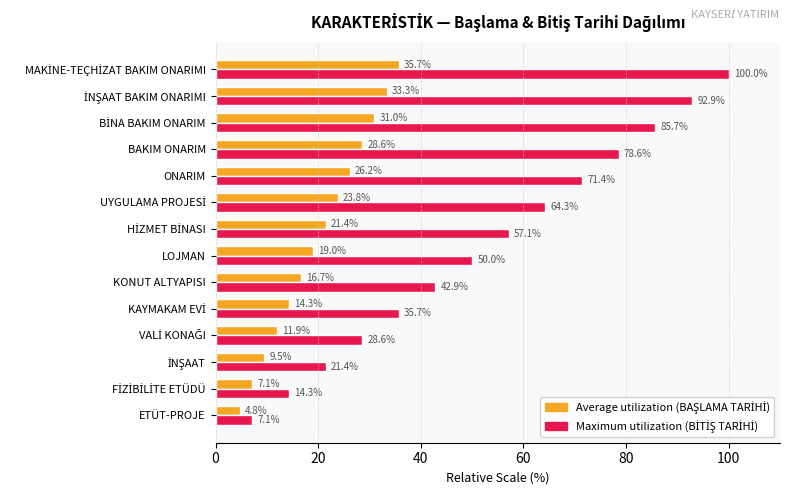

What is the greatest value displayed?

100.0